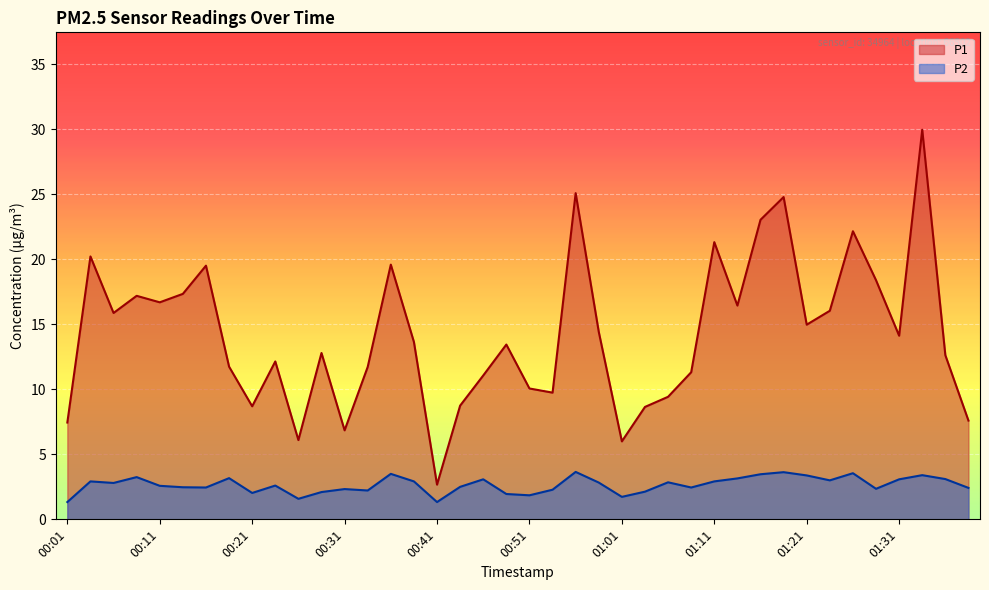

What is the spread (max minus min) of values at 00:01?

6.1